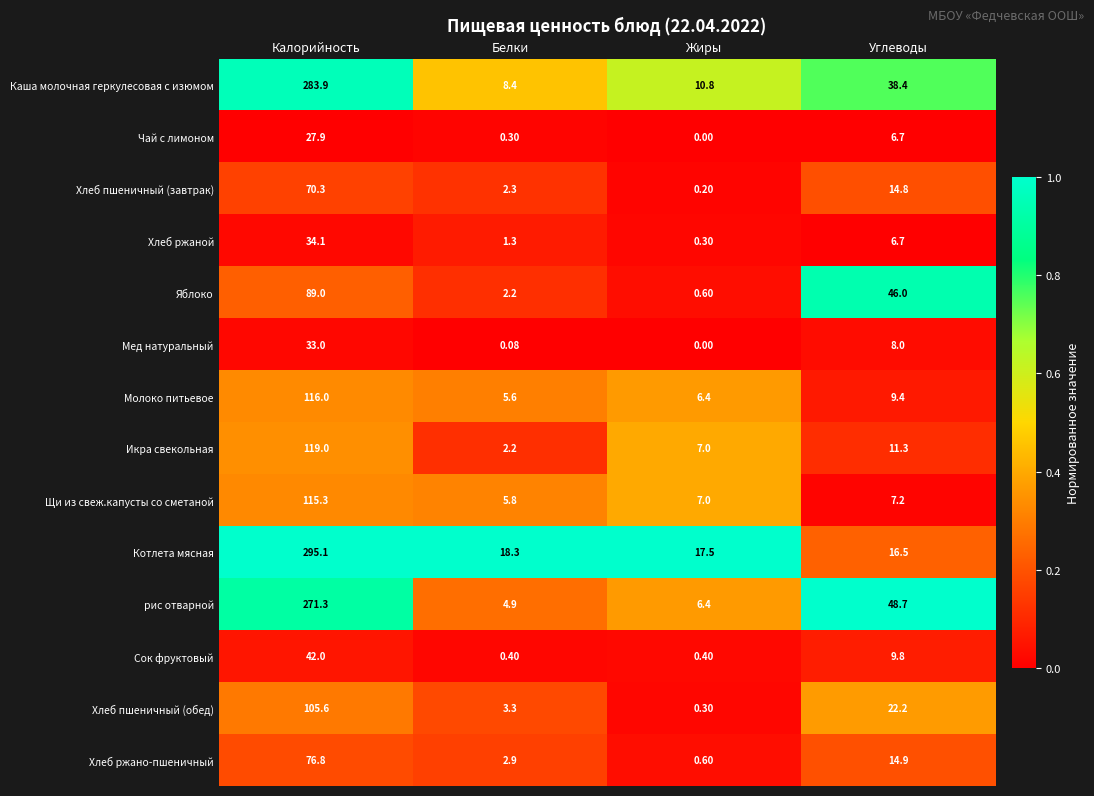

Which series changed the most between Белки and Жиры?

Икра свекольная